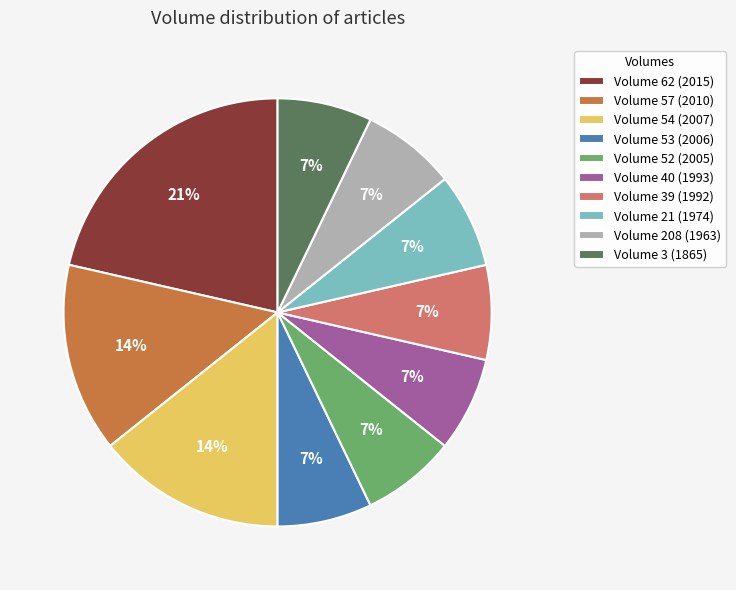

To the nearest percent, what is the difference between the largest and smallest slice percentages?

14%